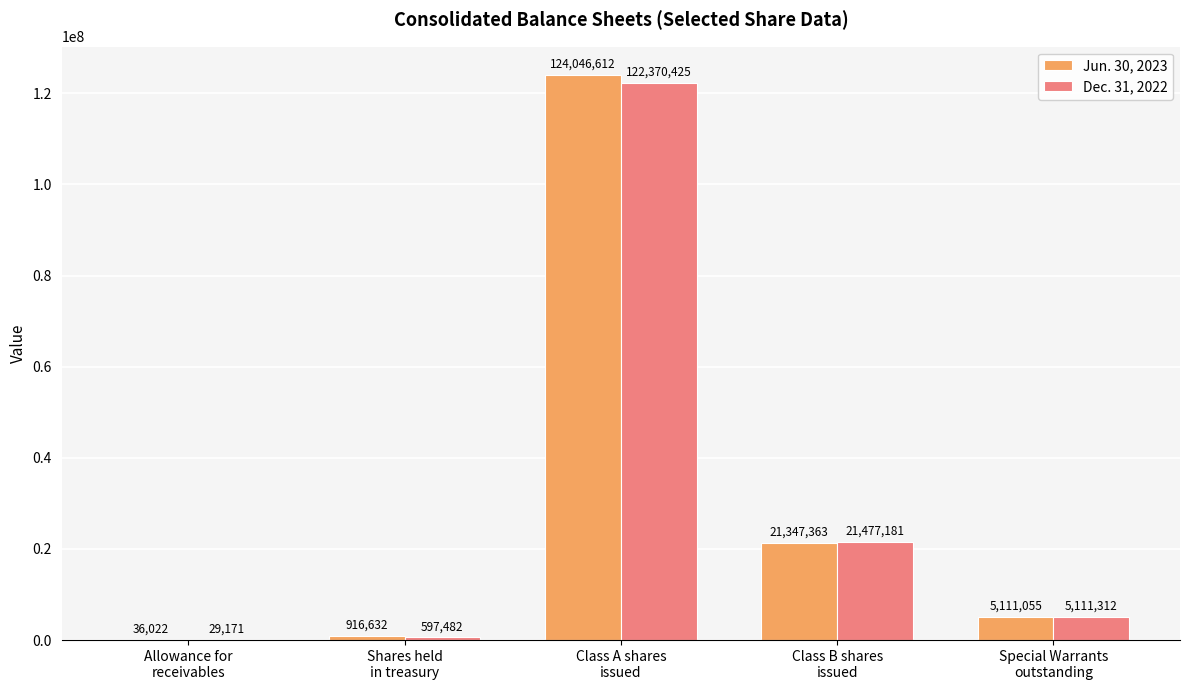

Which series has the largest range (max minus min)?

Jun. 30, 2023